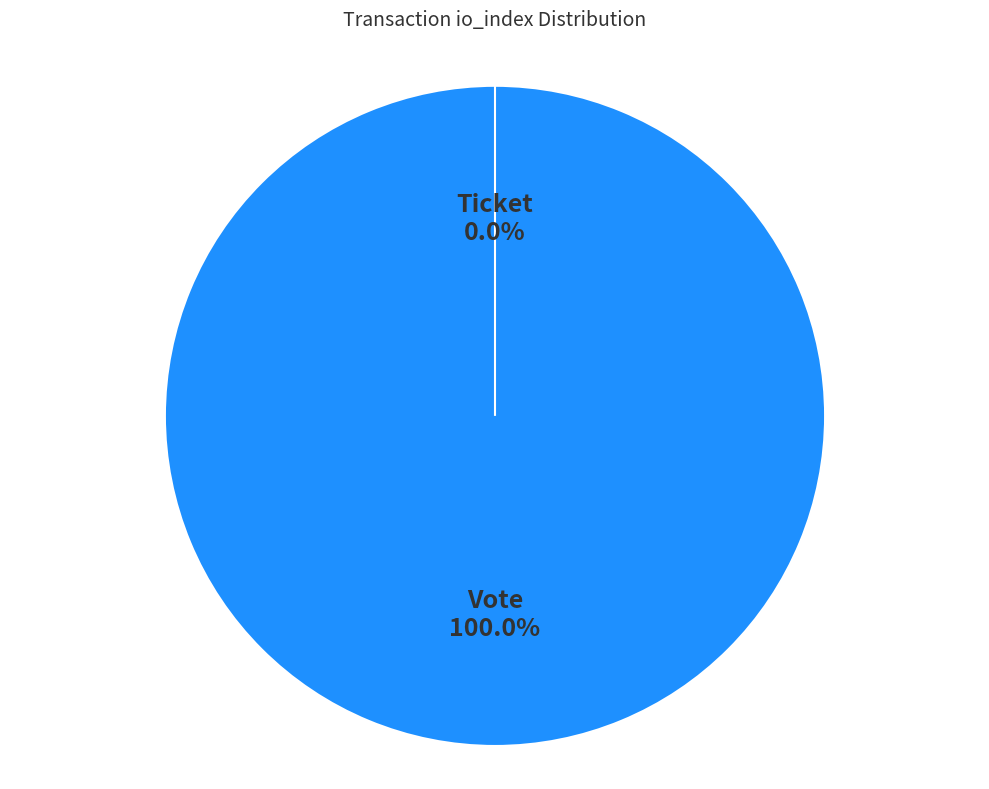

Is Vote (io_index=1) the majority of the pie?

Yes